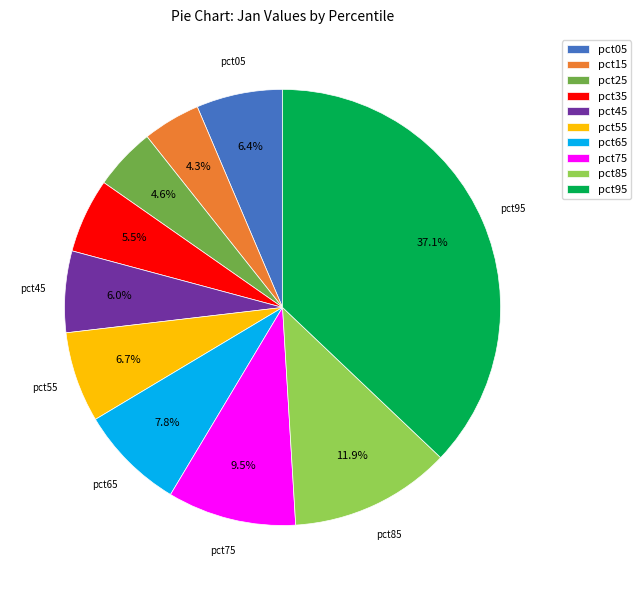

Is the sum of pct55 and pct45 greater than half?

No